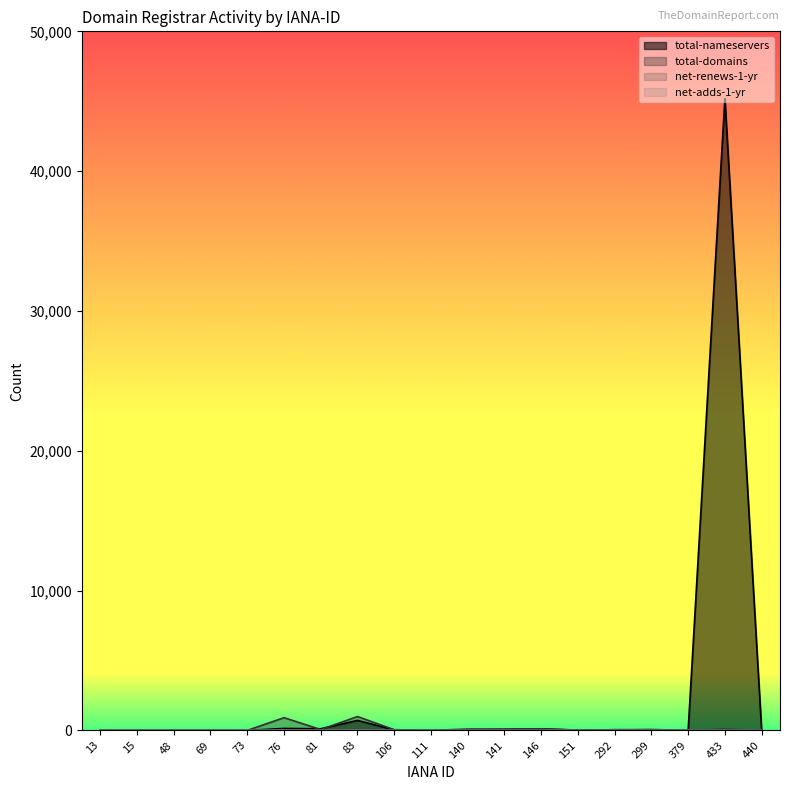

What is the maximum value shown in the chart?

45195